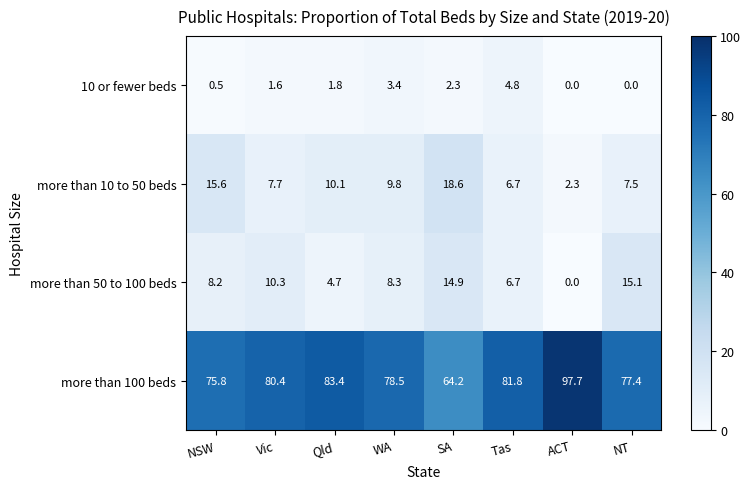

What is the total value across all series at NSW?

100.1